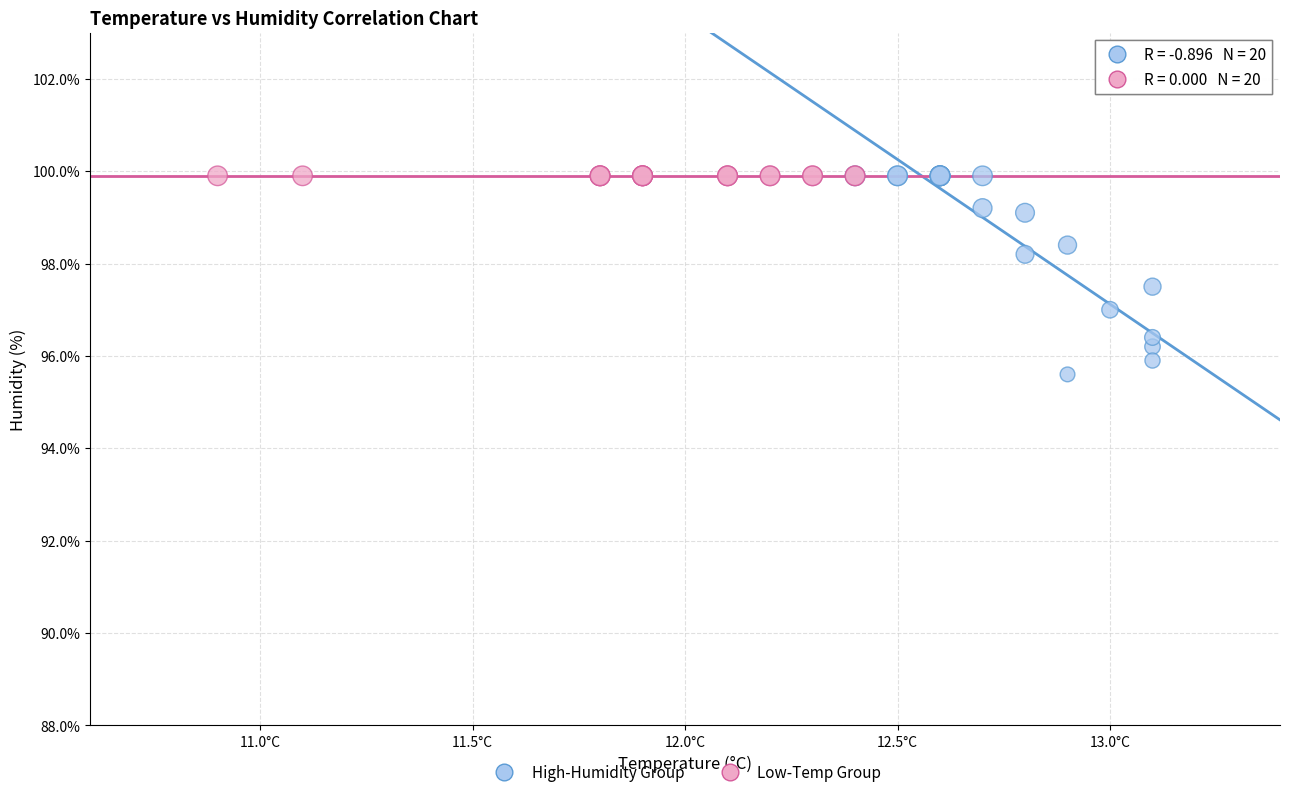

Which series contains the lowest Y value?

High-Humidity Group